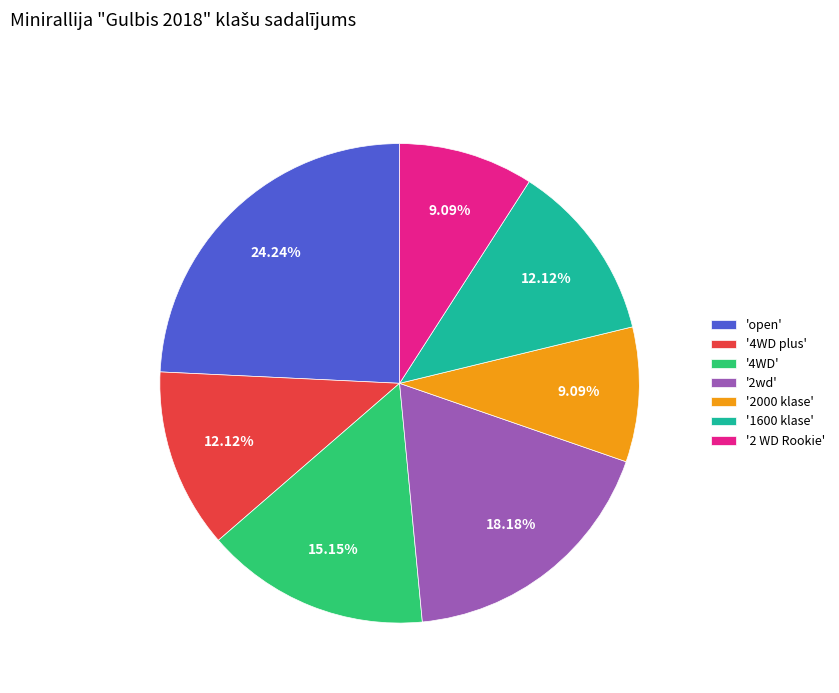

Which slice is the largest?

'open'